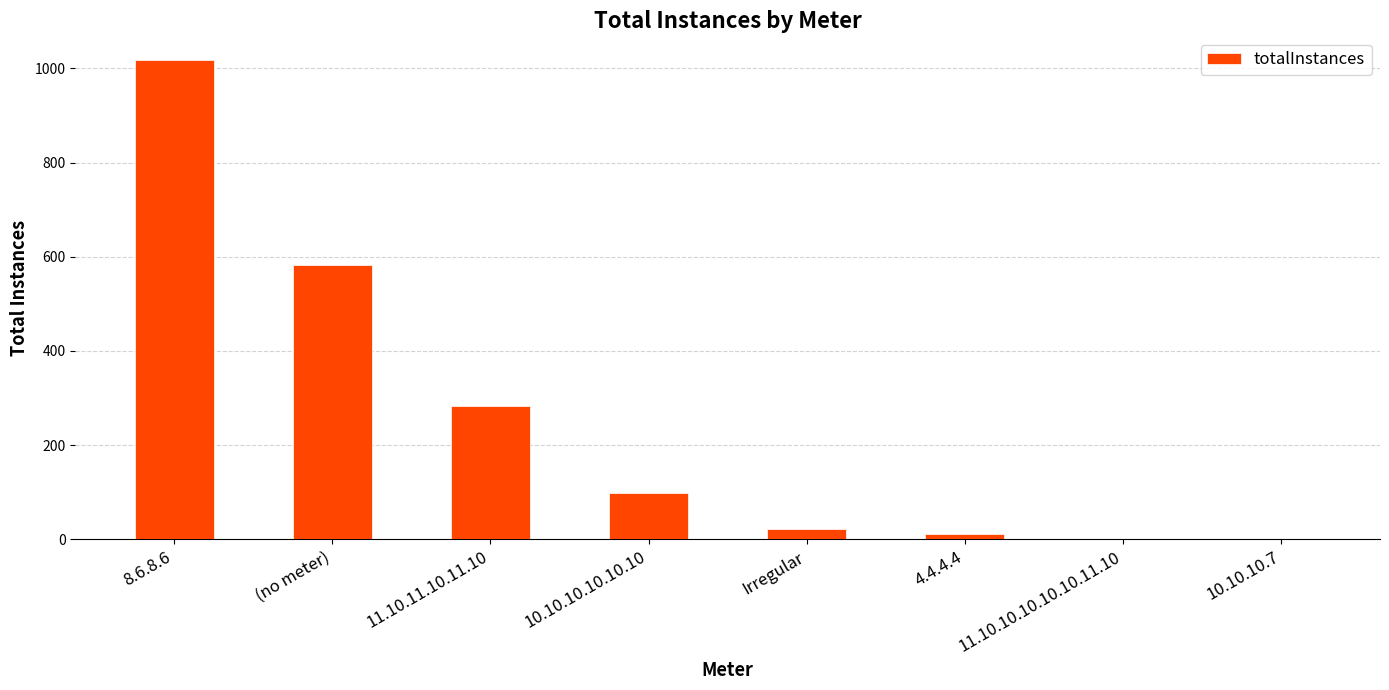

What is the ratio of the value at 10.10.10.10.10.10 to the value at (no meter)?

0.2